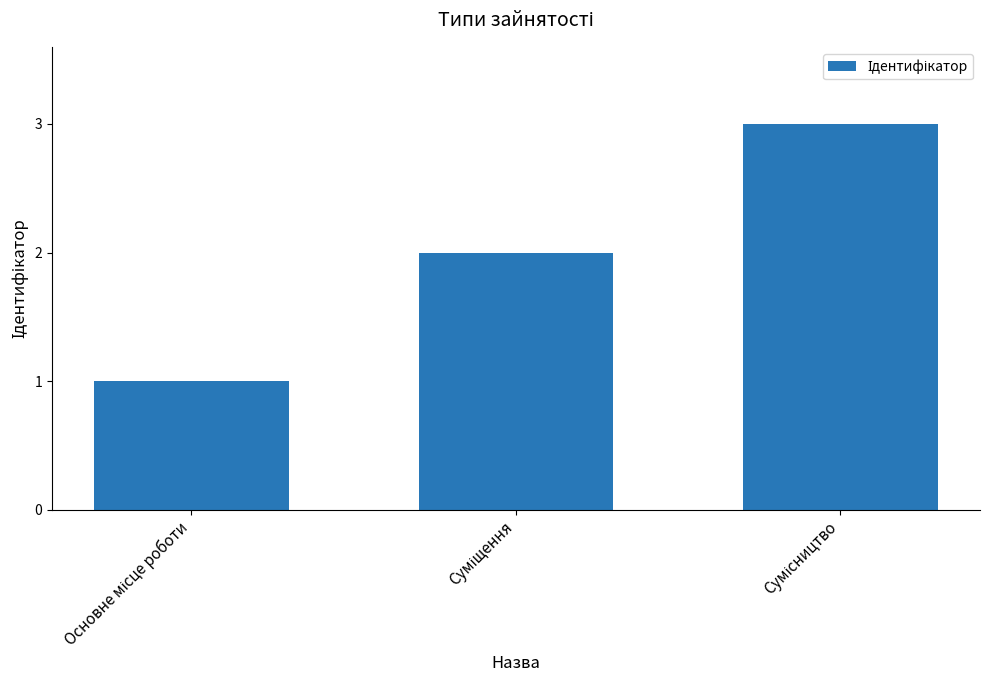

What is the greatest value displayed?

3